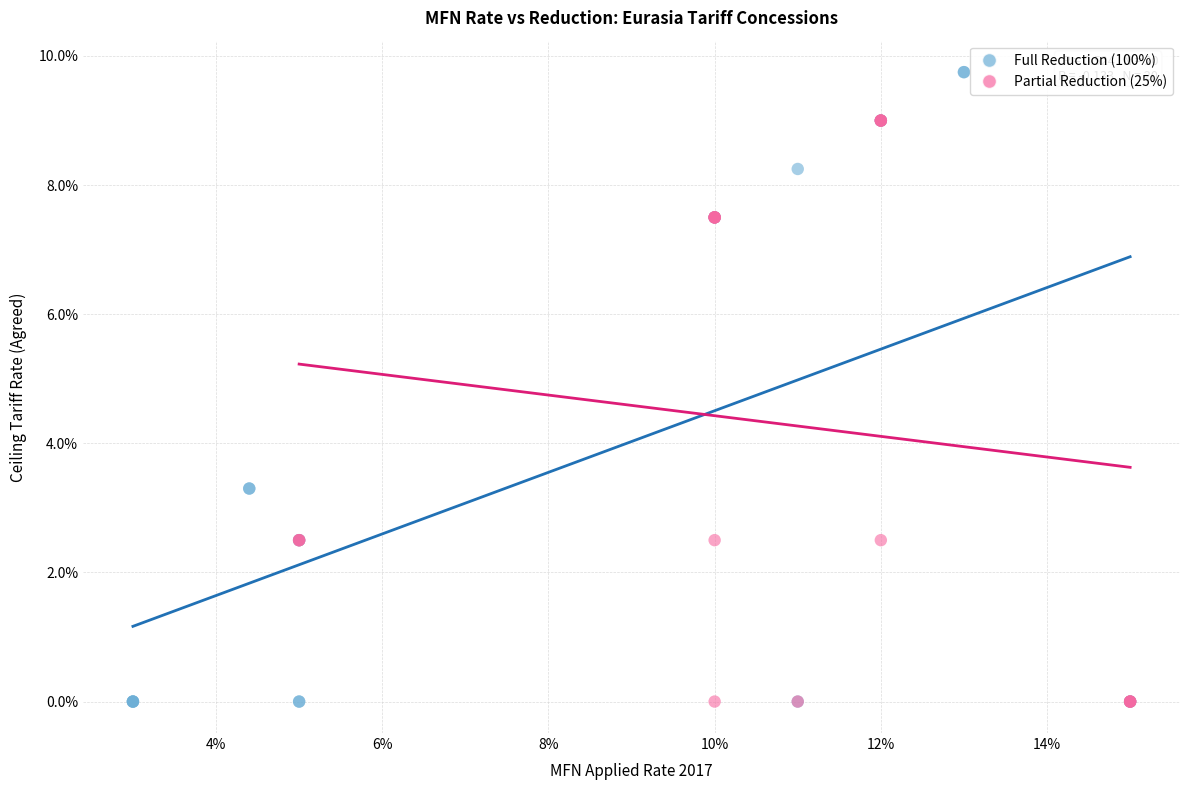

What are all the series names shown in the legend?

Full Reduction (100%), Partial Reduction (25%)